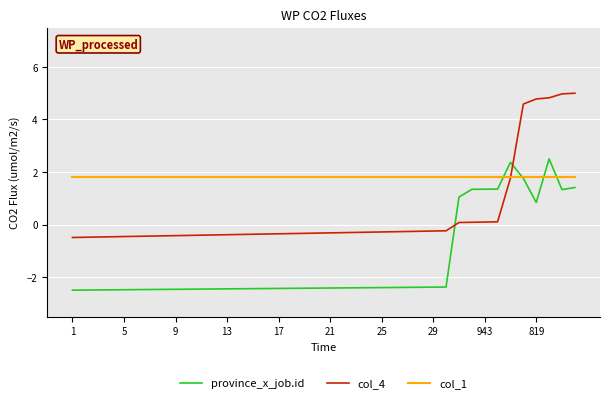

Rank the series by their average value, from lowest to highest.

province_x_job.id, col_4, col_1